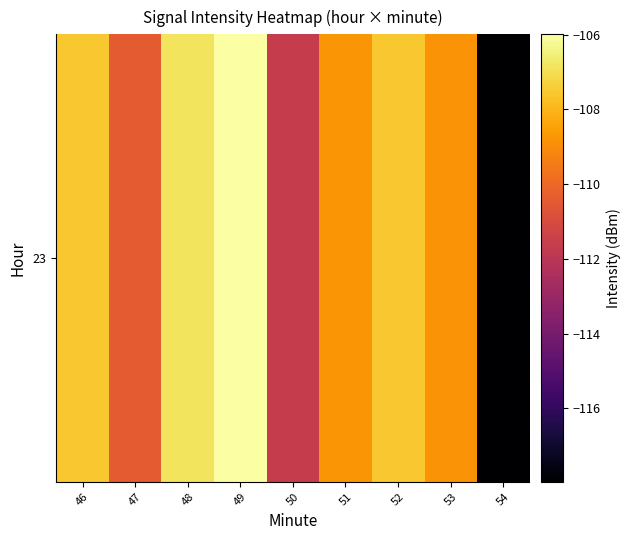

What is the difference between the maximum and minimum values?

12.0